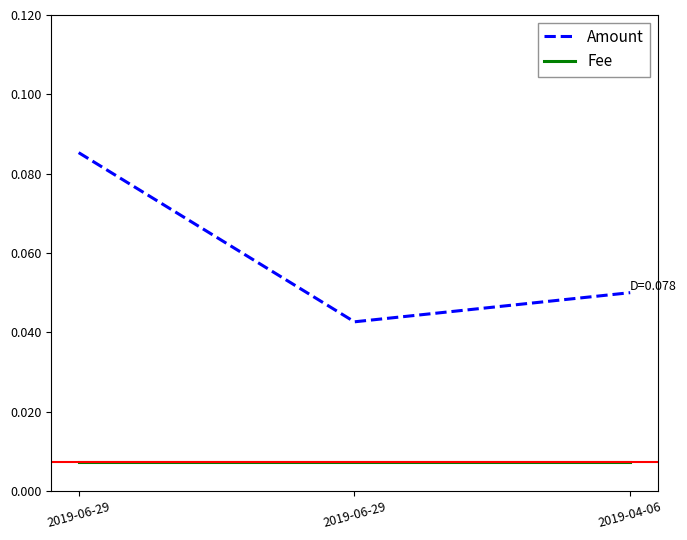

Reading left to right, transcribe all the data shown in this chart.

Amount: 2019-06-29=0.1	2019-06-29=0.0	2019-04-06=0.1
Fee: 2019-06-29=0.0	2019-06-29=0.0	2019-04-06=0.0